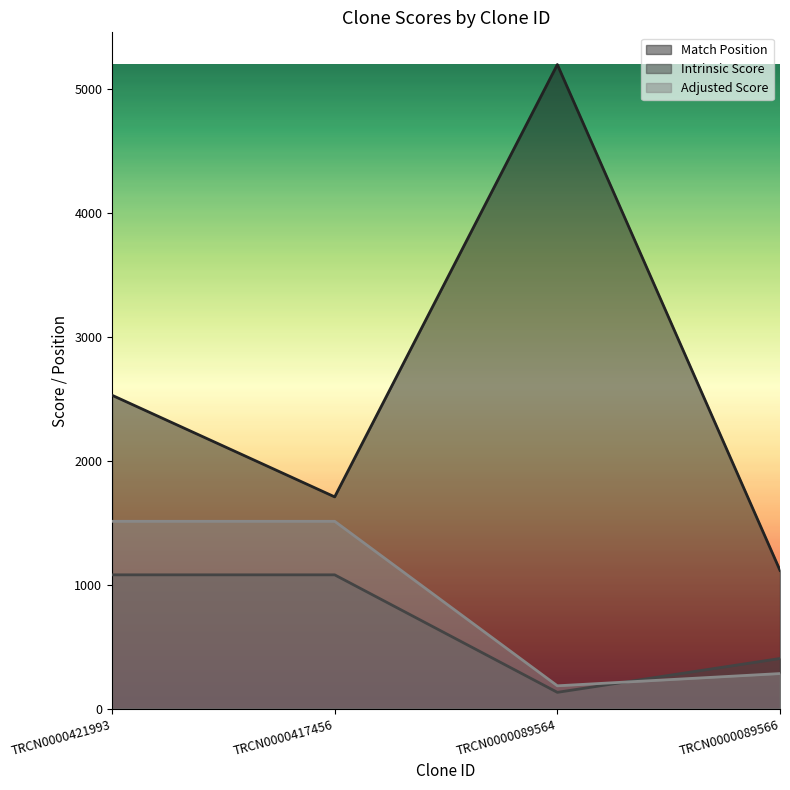

Rank the series by their maximum value, from lowest to highest.

Intrinsic Score, Adjusted Score, Match Position